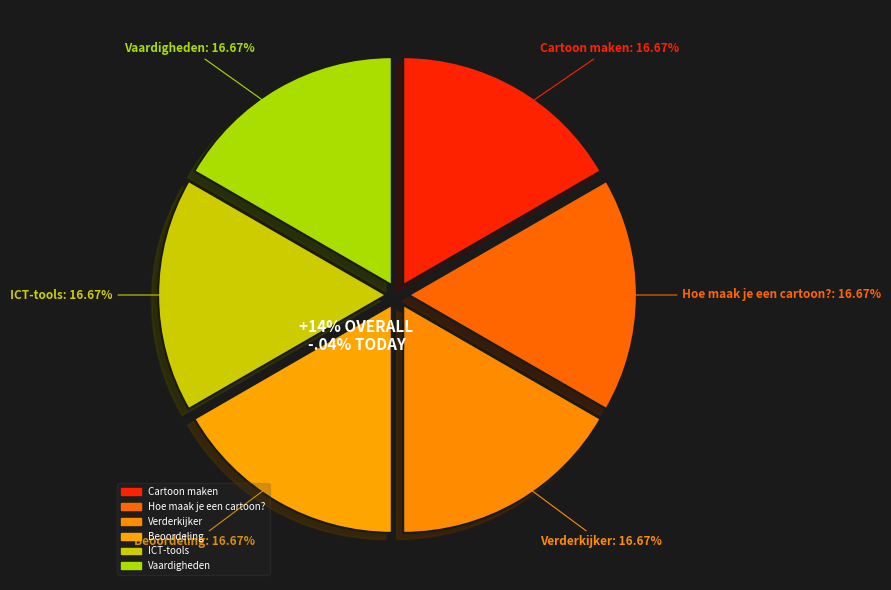

Count the number of slices in the pie.

6